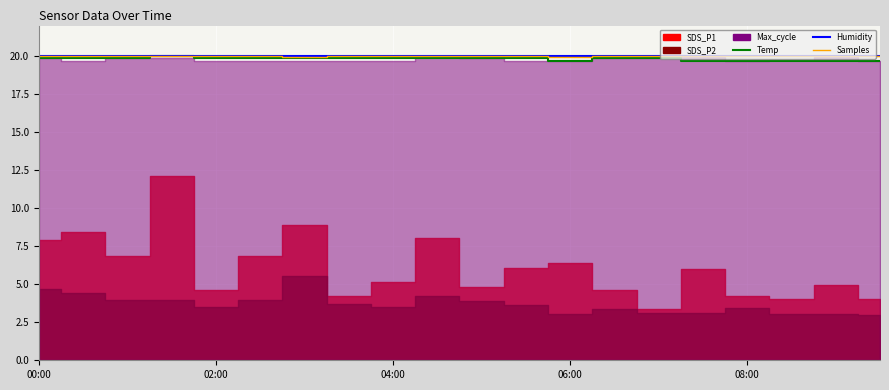

Which has a higher value, 04:00 or 6?

04:00